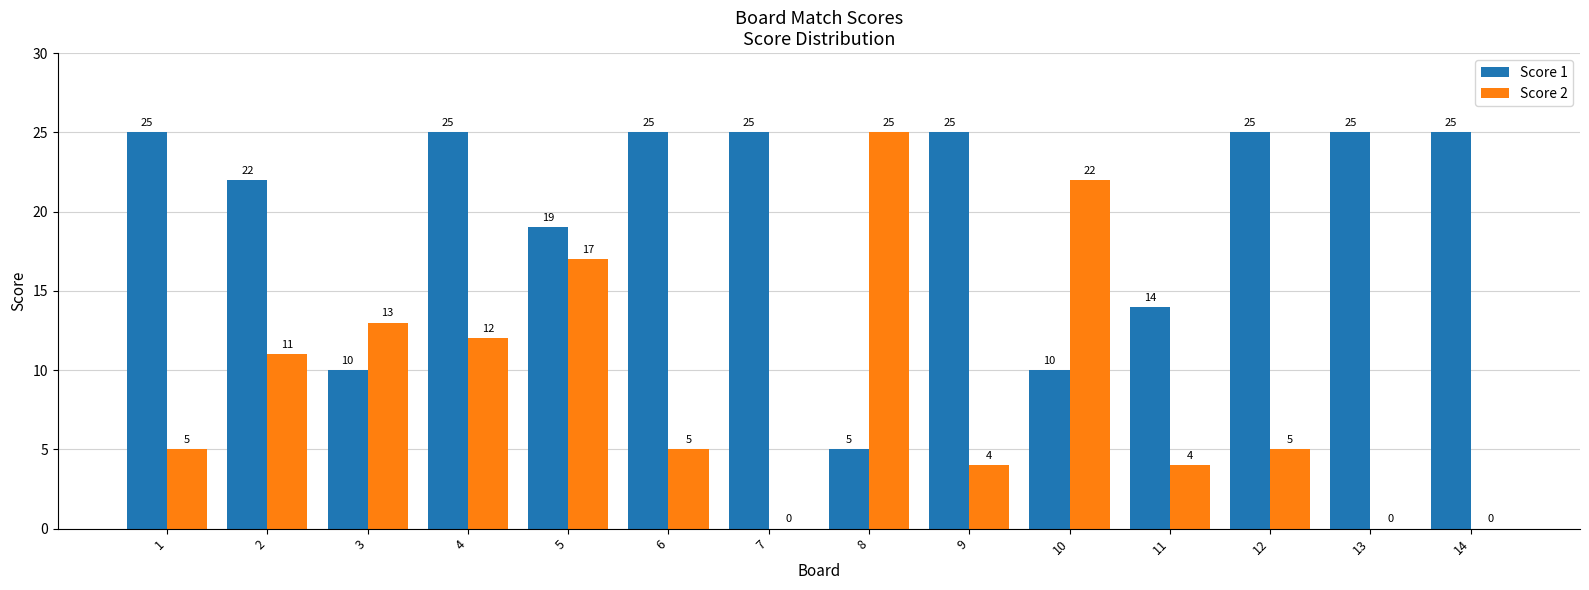

What is the maximum value for Score 1?

25